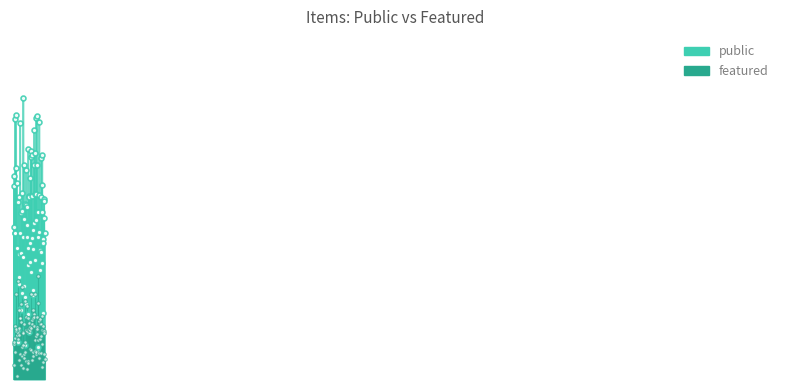

Where is public nearest to the value 1?

31980